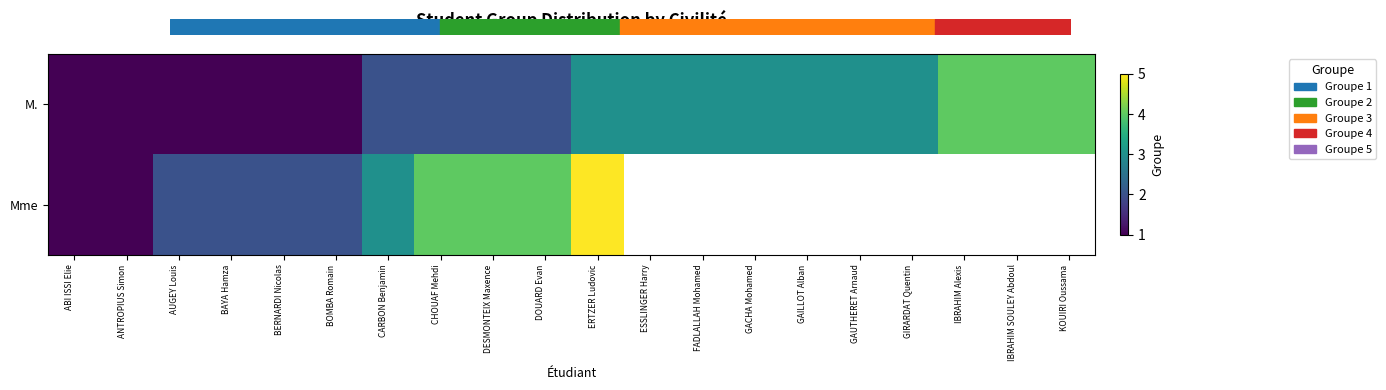

At which label is Mme closest to 3?

CARBON Benjamin